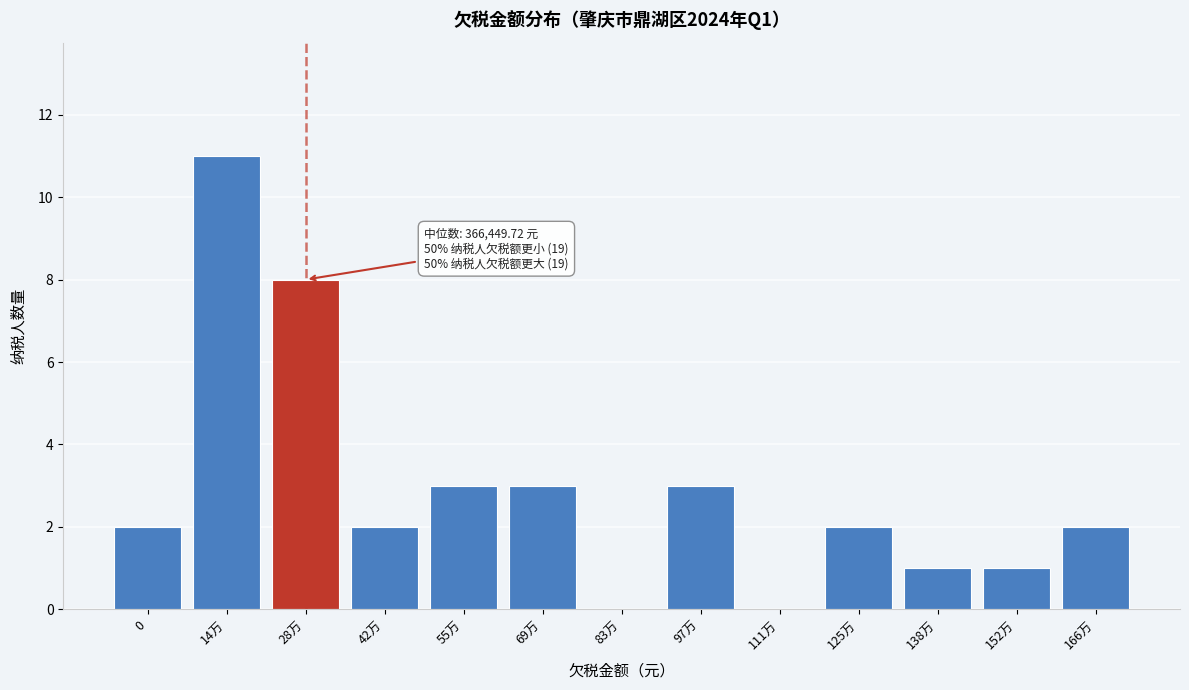

Reading right to left, transcribe all the data shown in this chart.

166万=2	152万=1	138万=1	125万=2	111万=0	97万=3	83万=0	69万=3	55万=3	42万=2	28万=8	14万=11	0=2